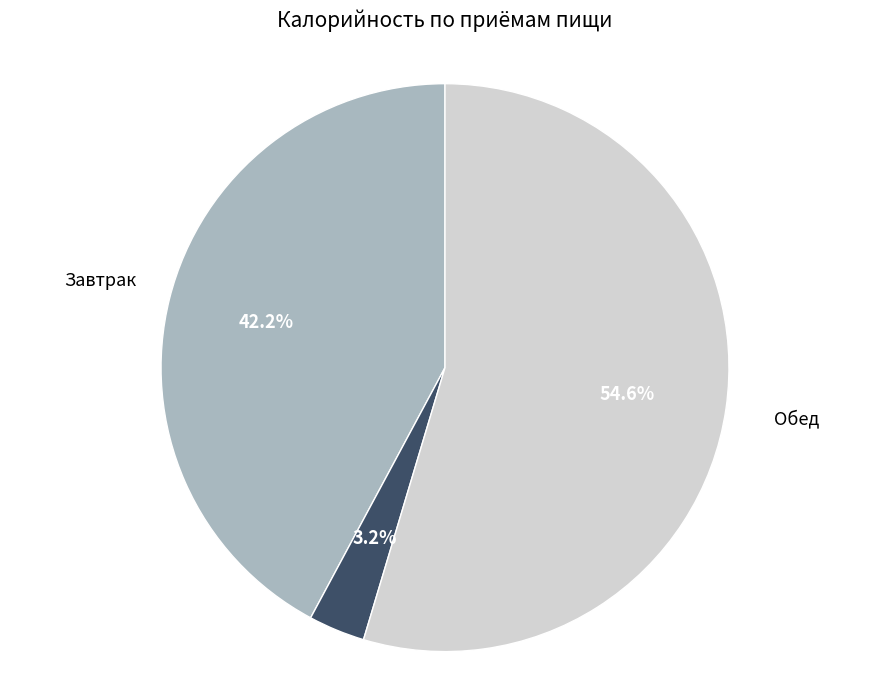

To the nearest percent, what is the average slice percentage?

33%